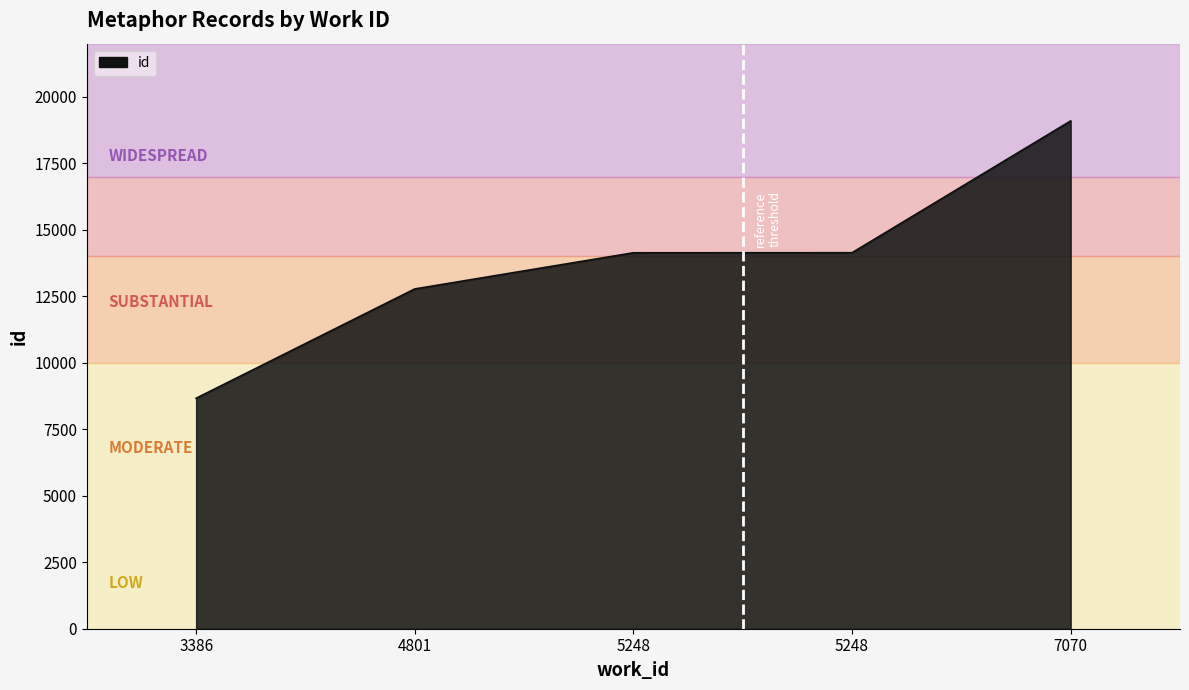

Does the chart have visible grid lines?

No